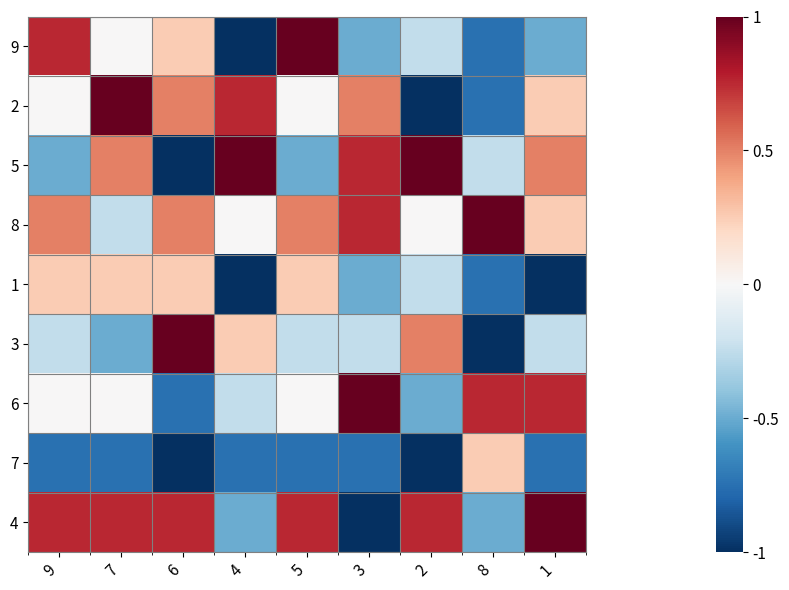

At how many categories does at least one series exceed 0?

9